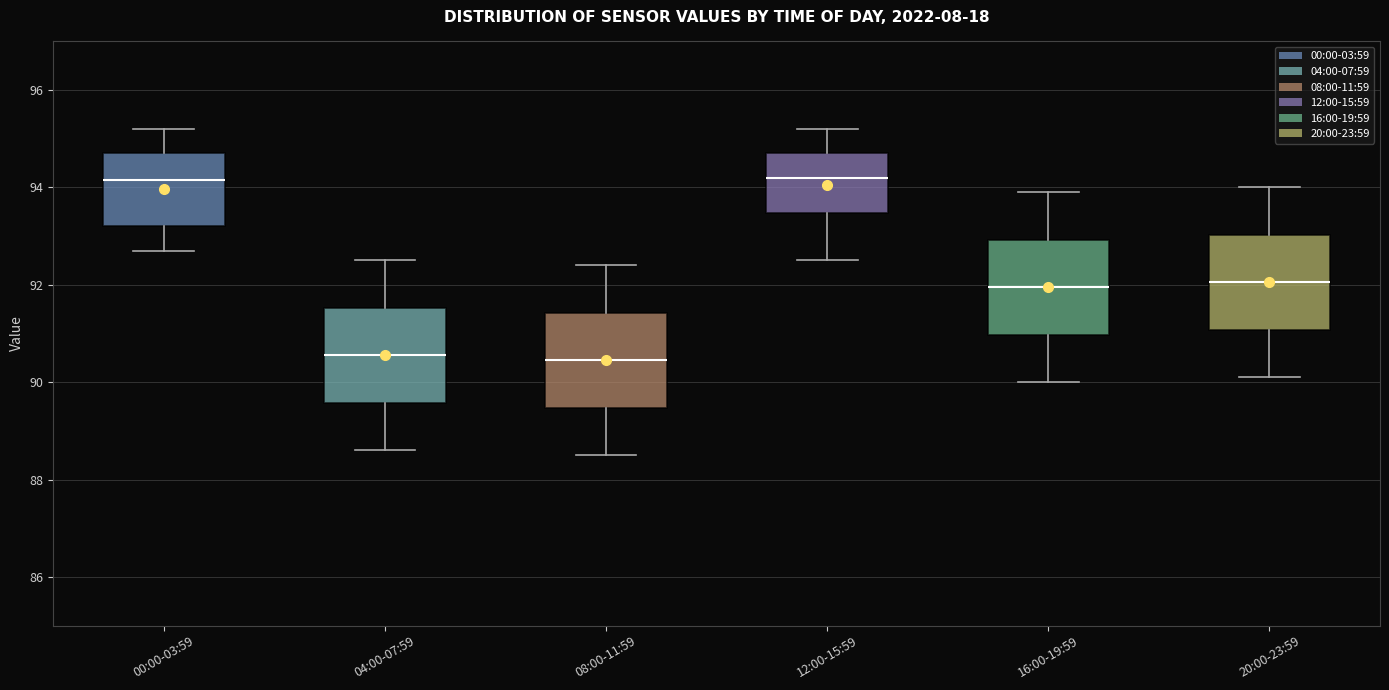

Where does the lower whisker of the box for 08:00-11:59 end on the y-axis? The values are not printed on the chart, so give them approximately, as read against the axis.

88.6